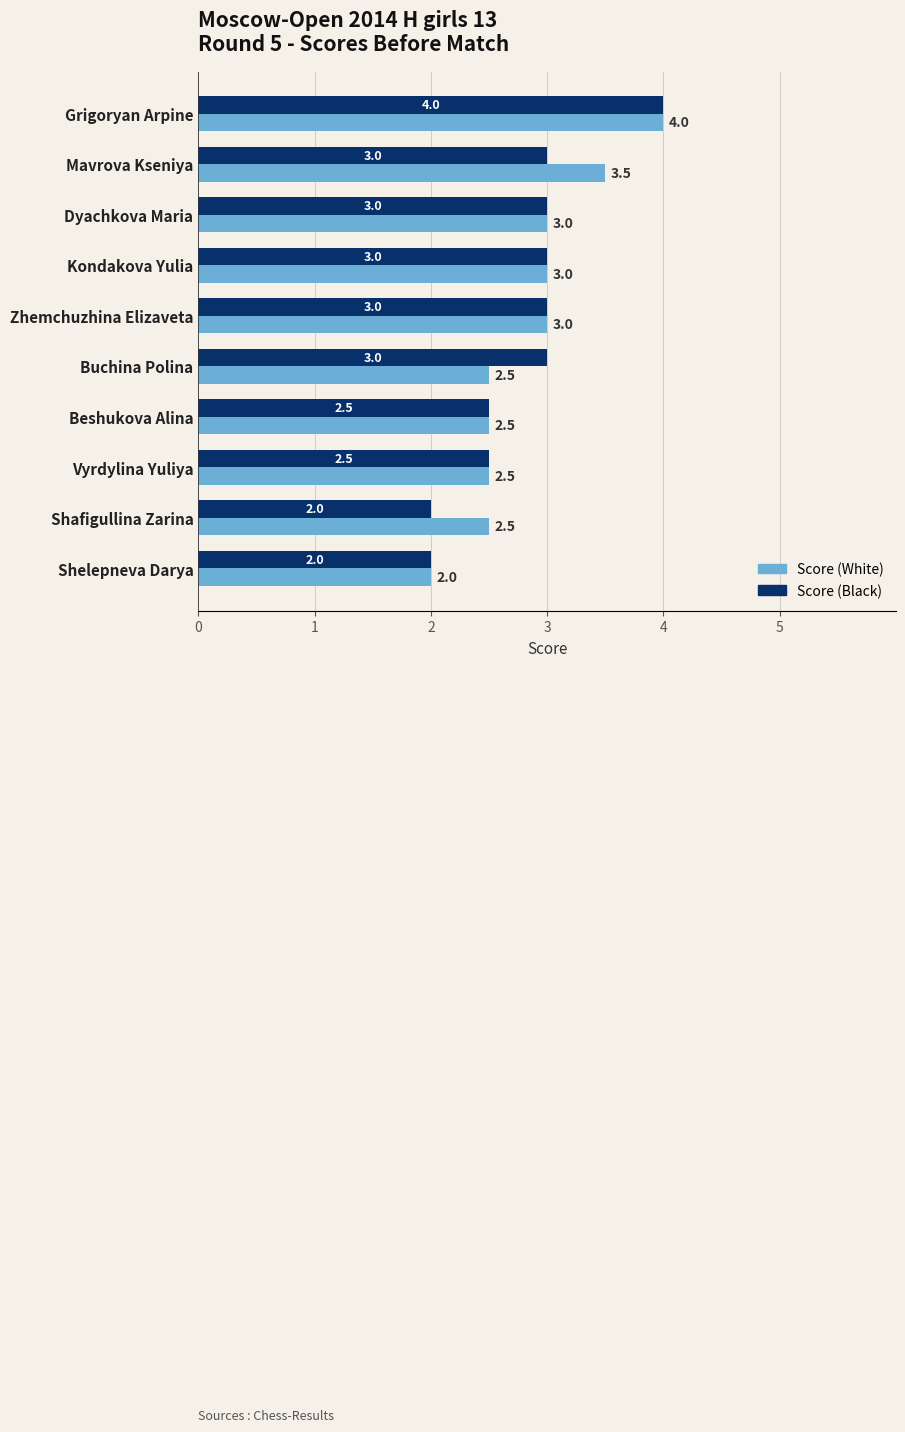

What is the difference between the maximum and minimum values in the Score (Black) series?

2.0